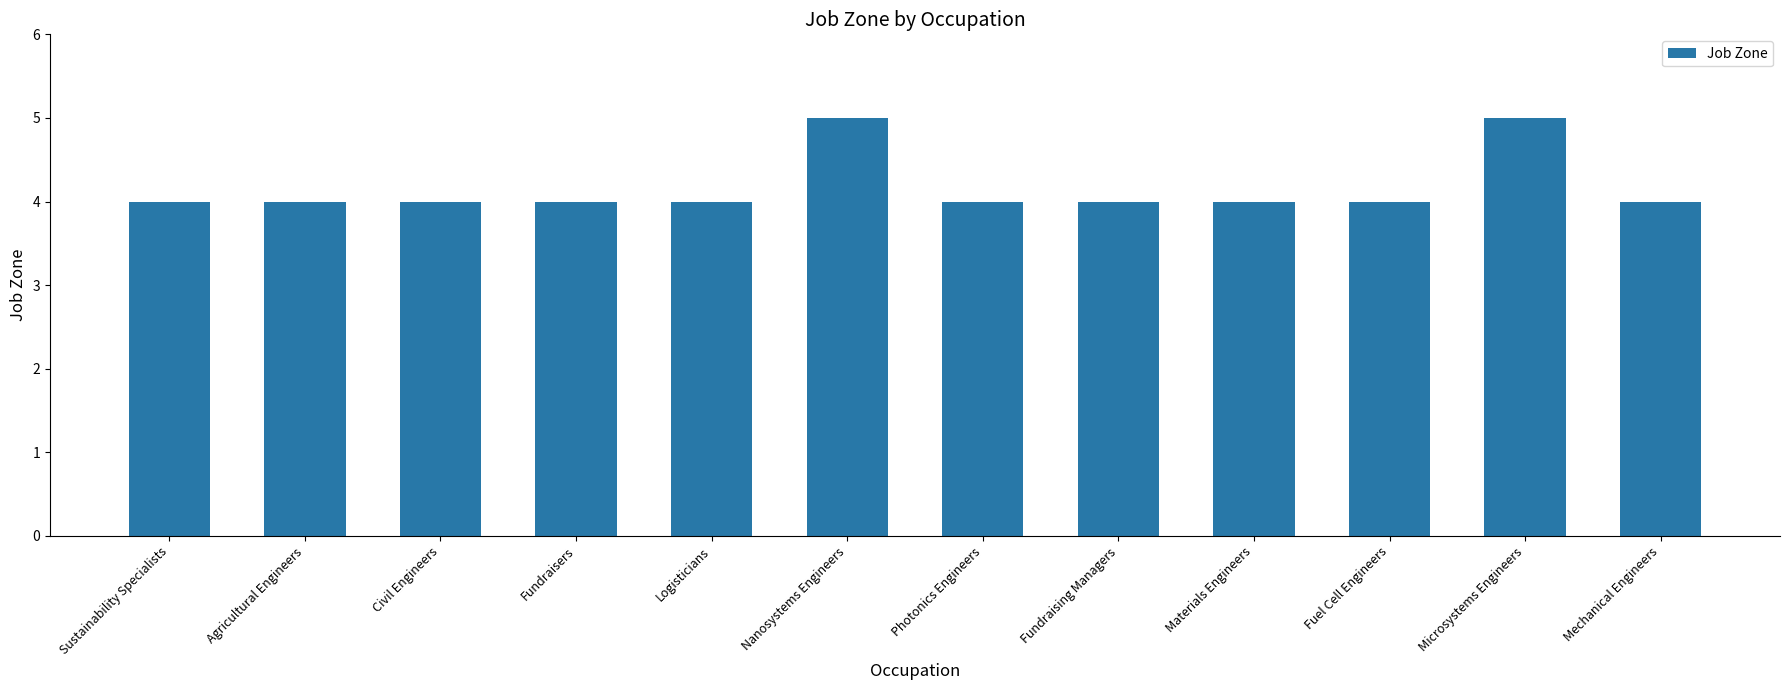

How many bars are there in total?

12